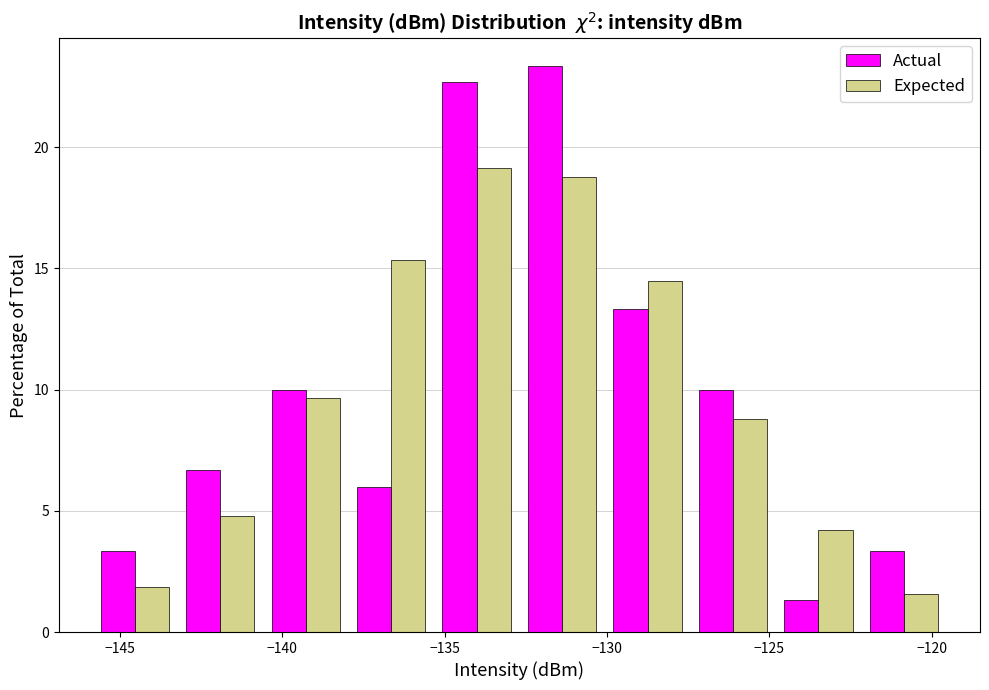

What is the height of the Actual bar covering -130.0 to -127.5 on the x-axis? Neither the bar edges nor the heights are printed on the chart, so give them approximately, as read against the axes.

13.5